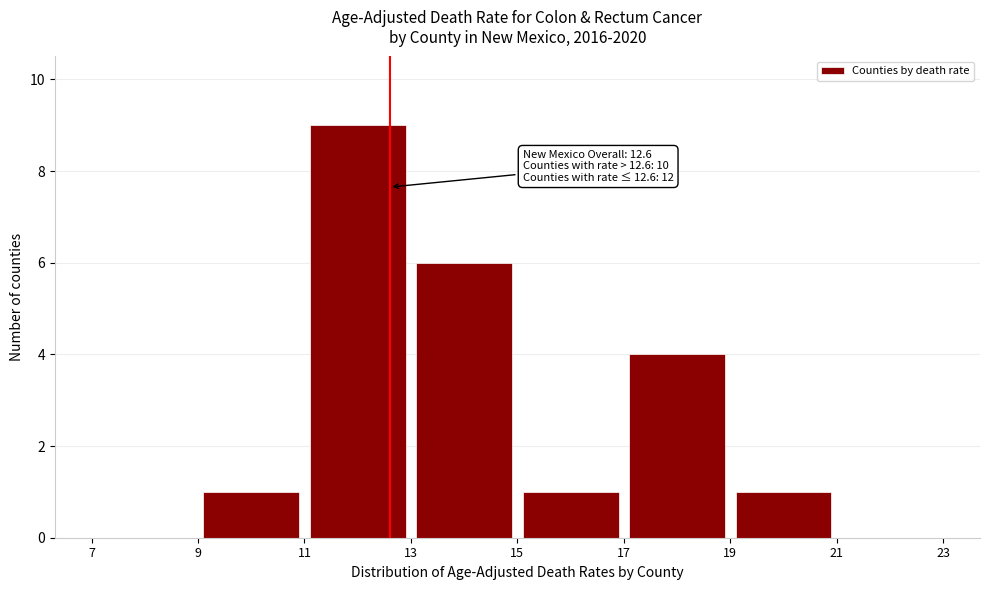

Which range on the x-axis has the tallest bar?

11 to 13